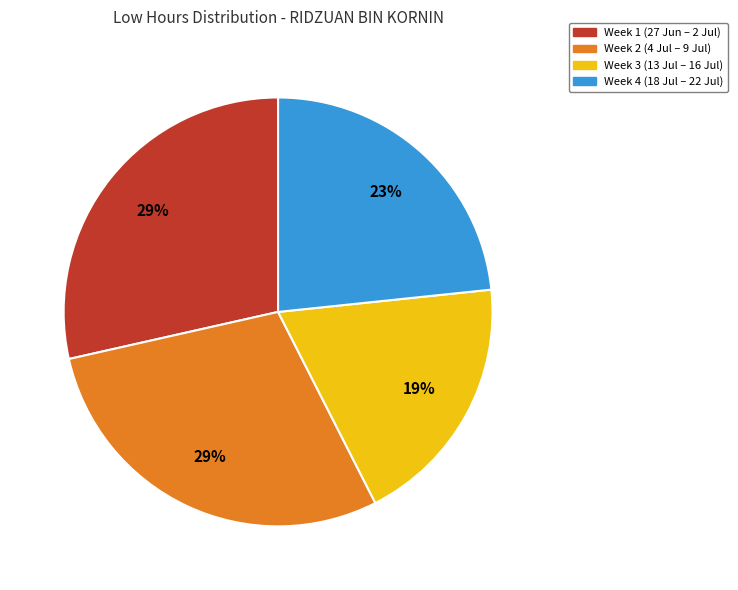

Does any single category account for the majority?

No